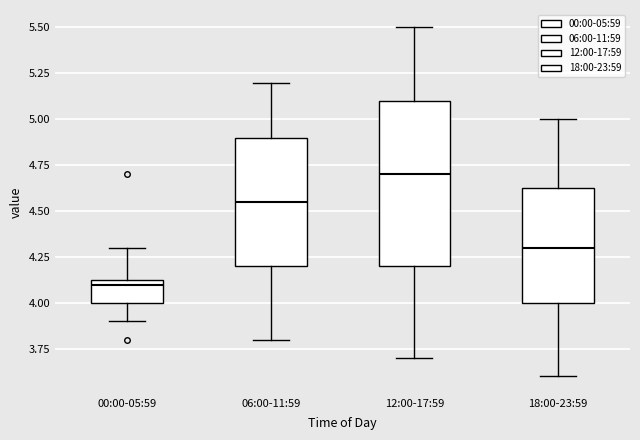

Where is the upper edge of the box for 00:00-05:59 on the y-axis? The values are not printed on the chart, so give them approximately, as read against the axis.

4.15